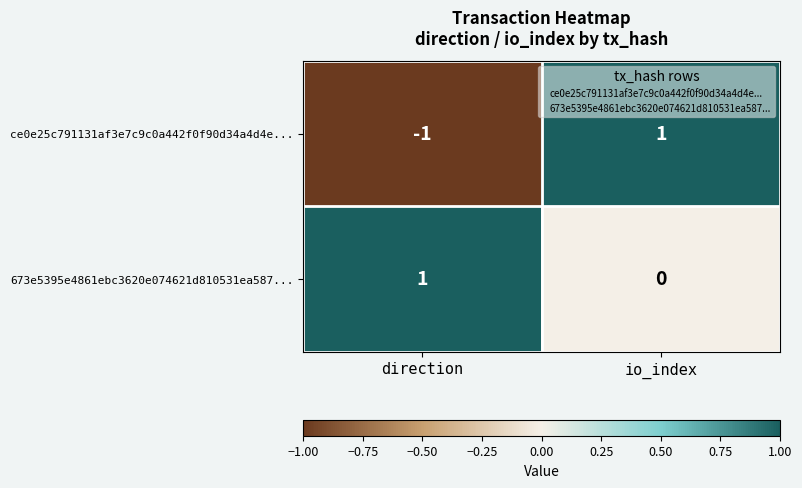

At which category is the sum across all series the highest?

io_index